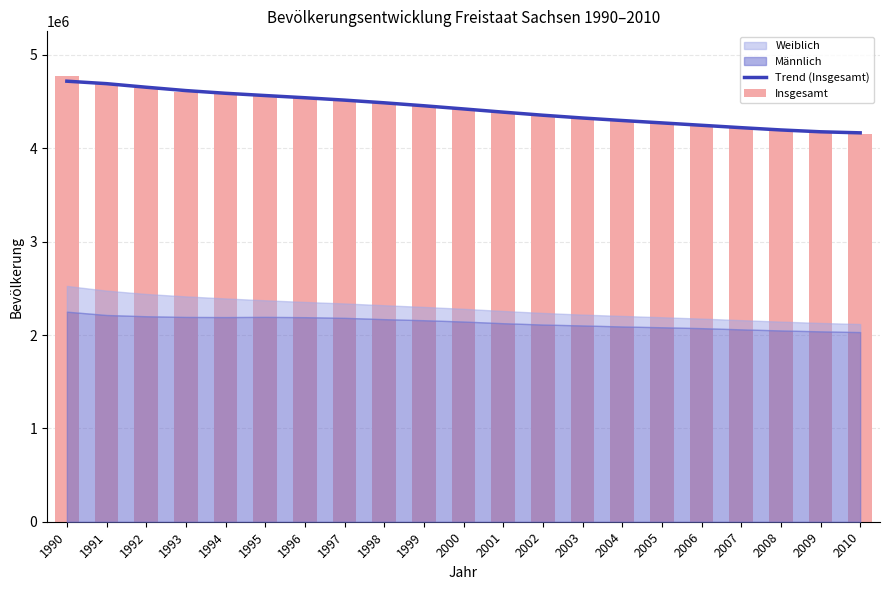

Where is Insgesamt nearest to the value 4462695?

1999